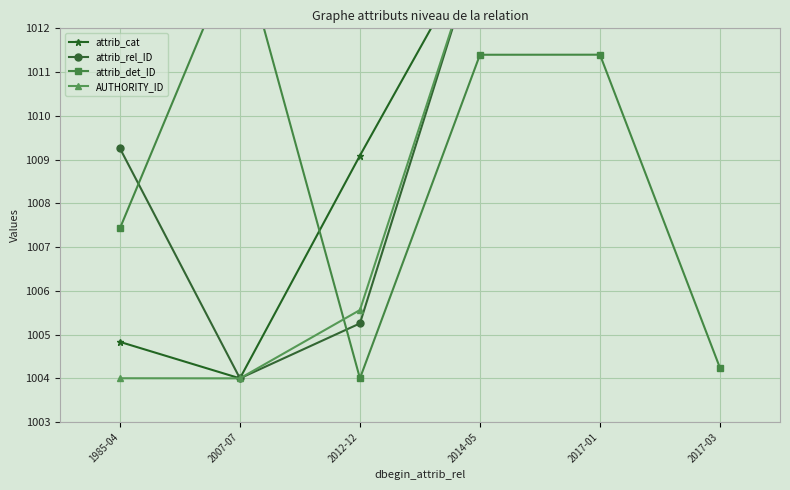

What is the label of the 5th point from the left?

2017-01